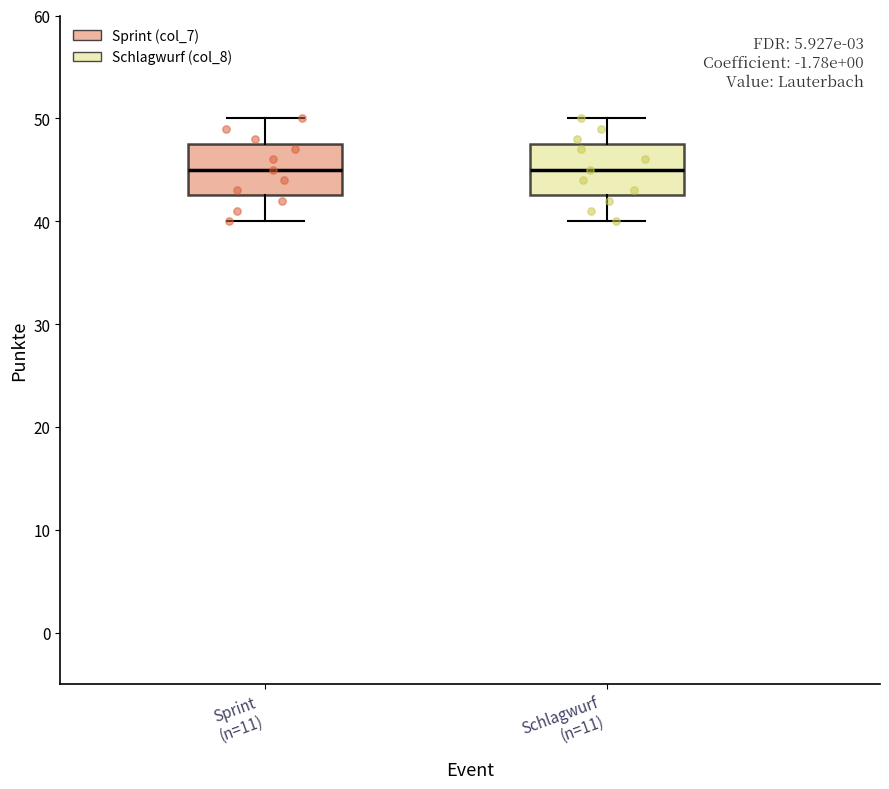

Where does the lower whisker of the box for Schlagwurf (n=11) end on the y-axis? The values are not printed on the chart, so give them approximately, as read against the axis.

40